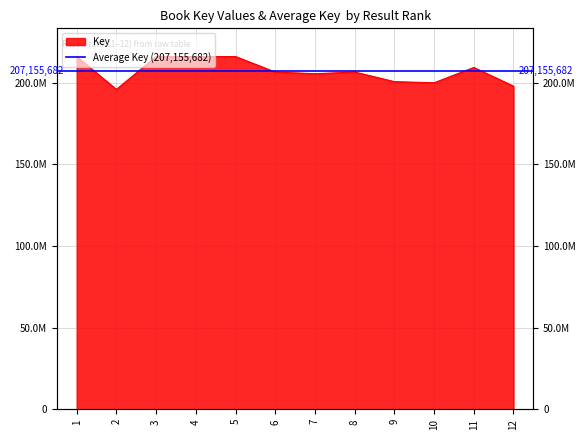

Does the chart have visible grid lines?

Yes